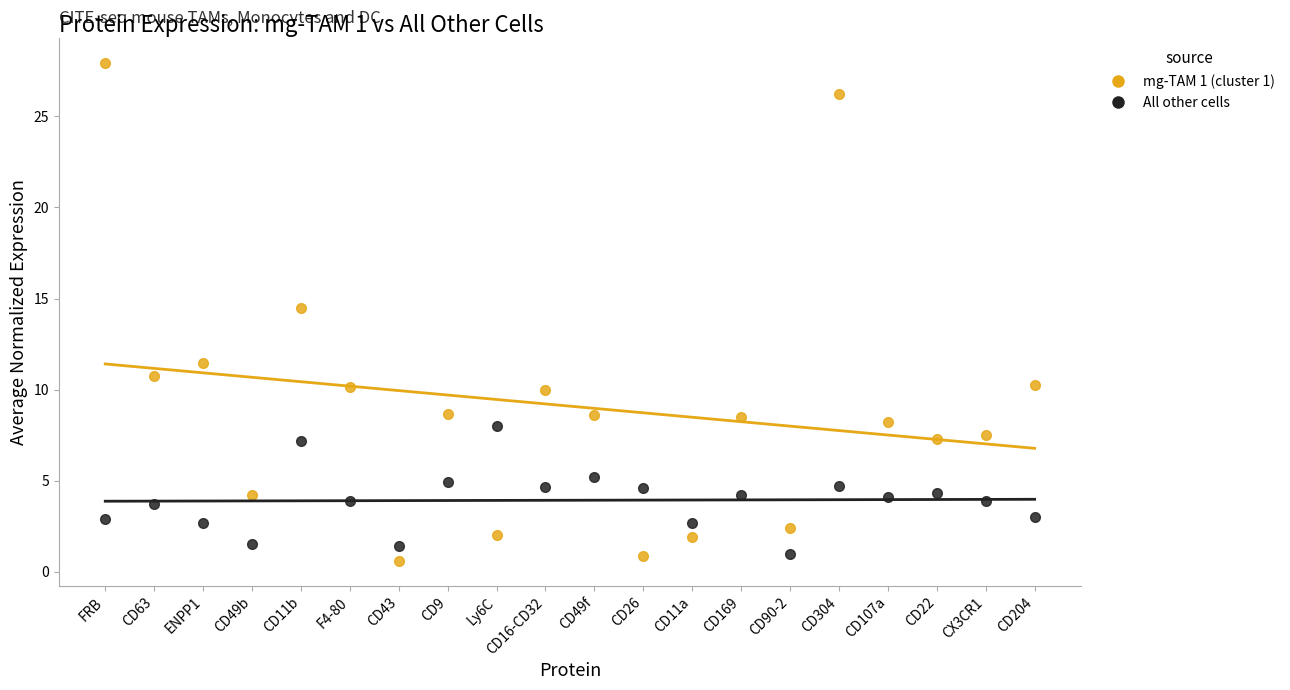

What is the total value across all series at CD9?

13.6